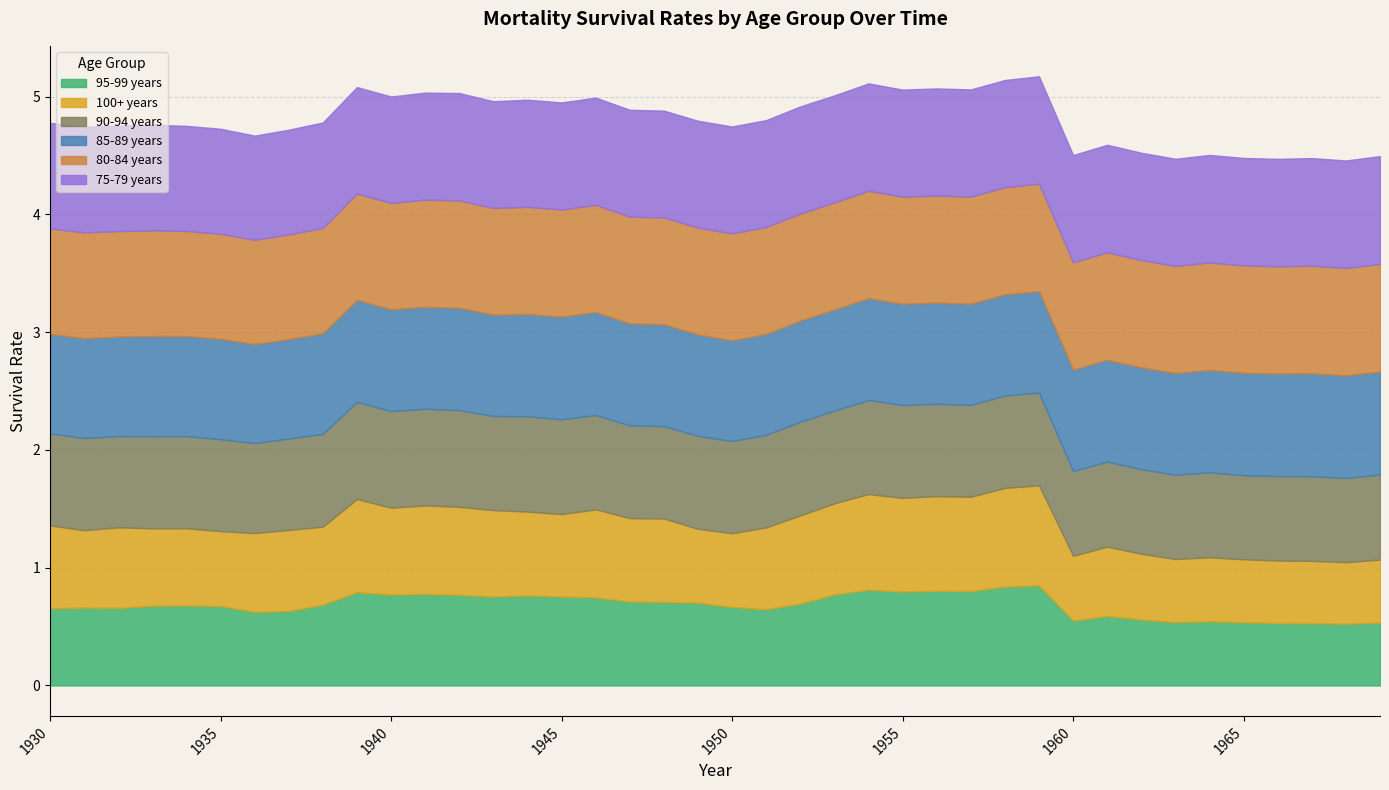

Count the number of data series in this chart.

6